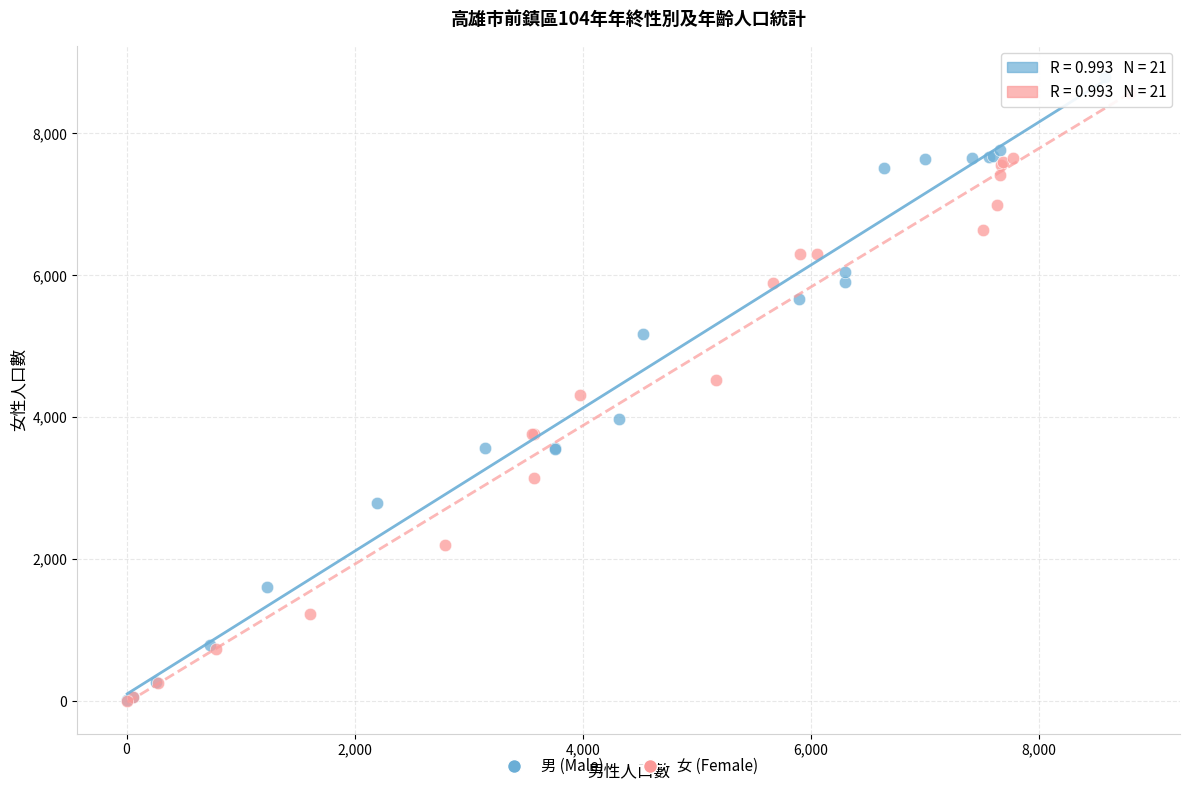

Which series has the largest Y range (max minus min)?

男 (Male)